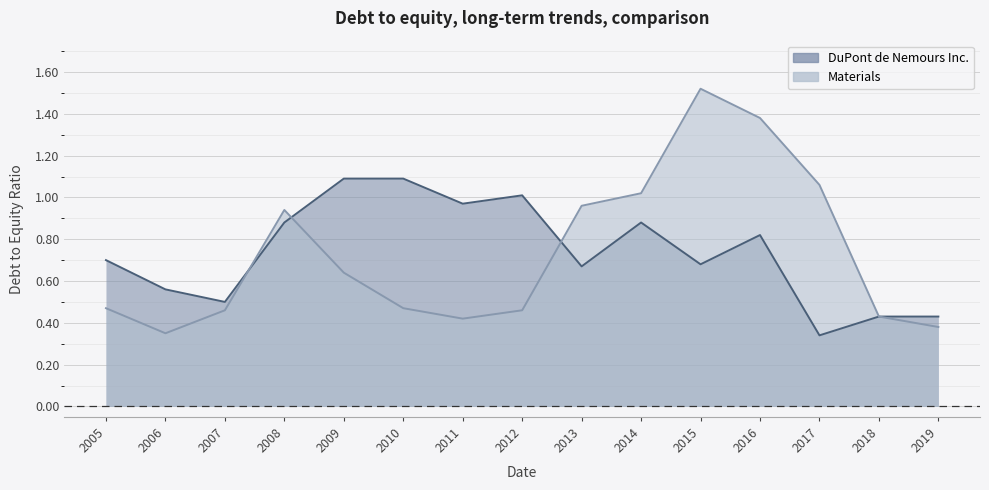

In DuPont de Nemours Inc., how many points are higher than both neighbors (excluding endpoints)?

3